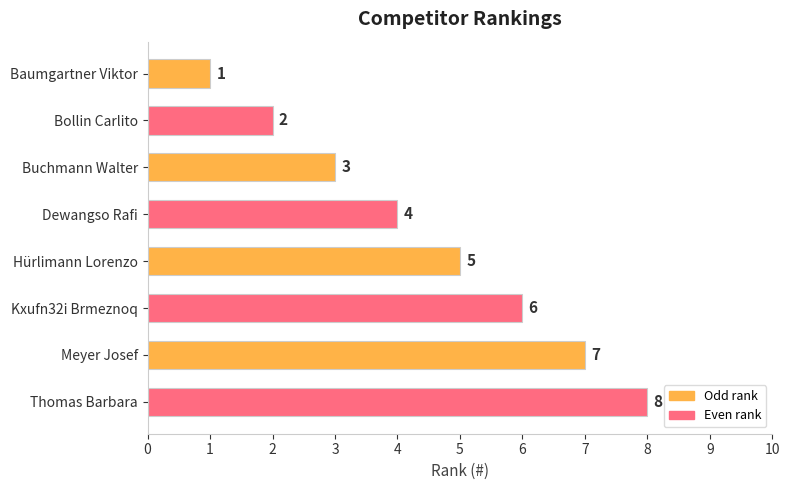

Where is the data nearest to the value 4?

Dewangso Rafi